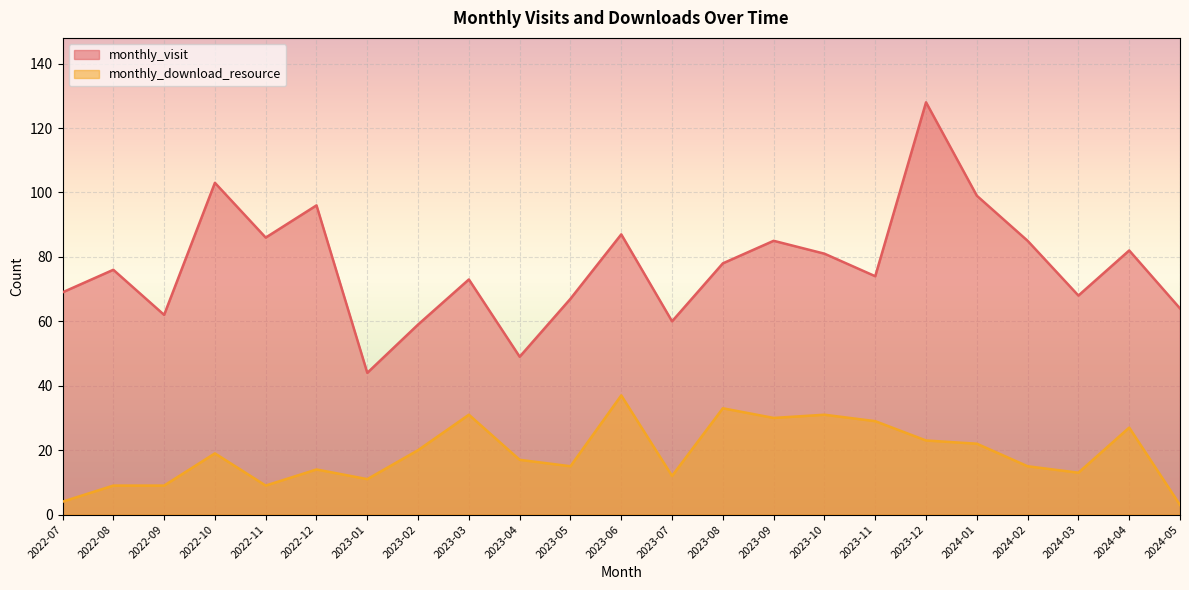

What is the difference between the monthly_visit values at 2023-08 and 2023-03?

5